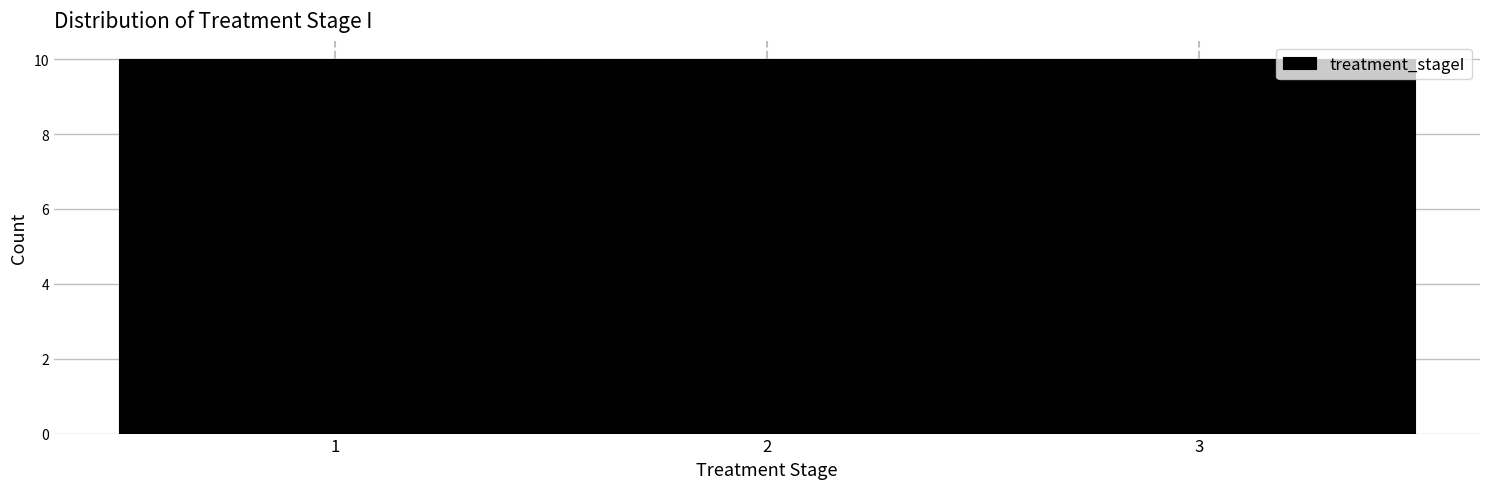

Reading left to right, list every bar in this chart as the range it spans on the x-axis followed by its height. The values are not printed on the chart, so give them approximately, as read against the axis.

0.5 to 1.5: 10
1.5 to 2.5: 10
2.5 to 3.5: 10